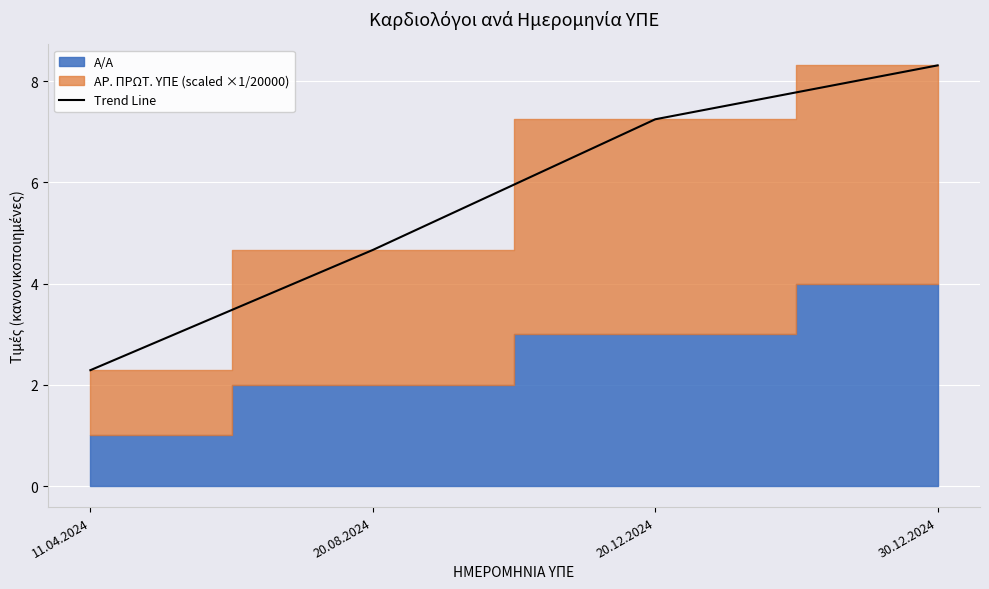

Approximately how many times larger is the value at 30.12.2024 compared to 11.04.2024?

3.6